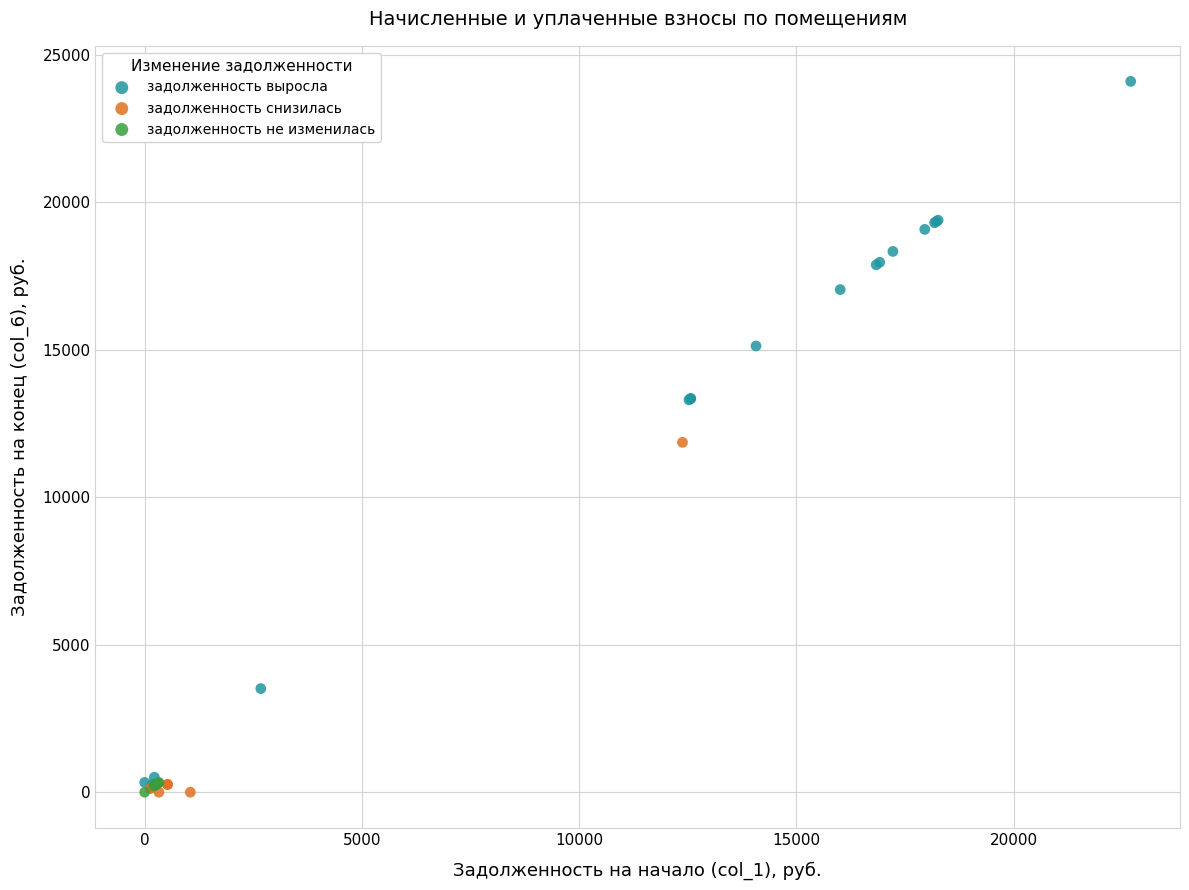

Which series contains the highest Y value?

задолженность выросла